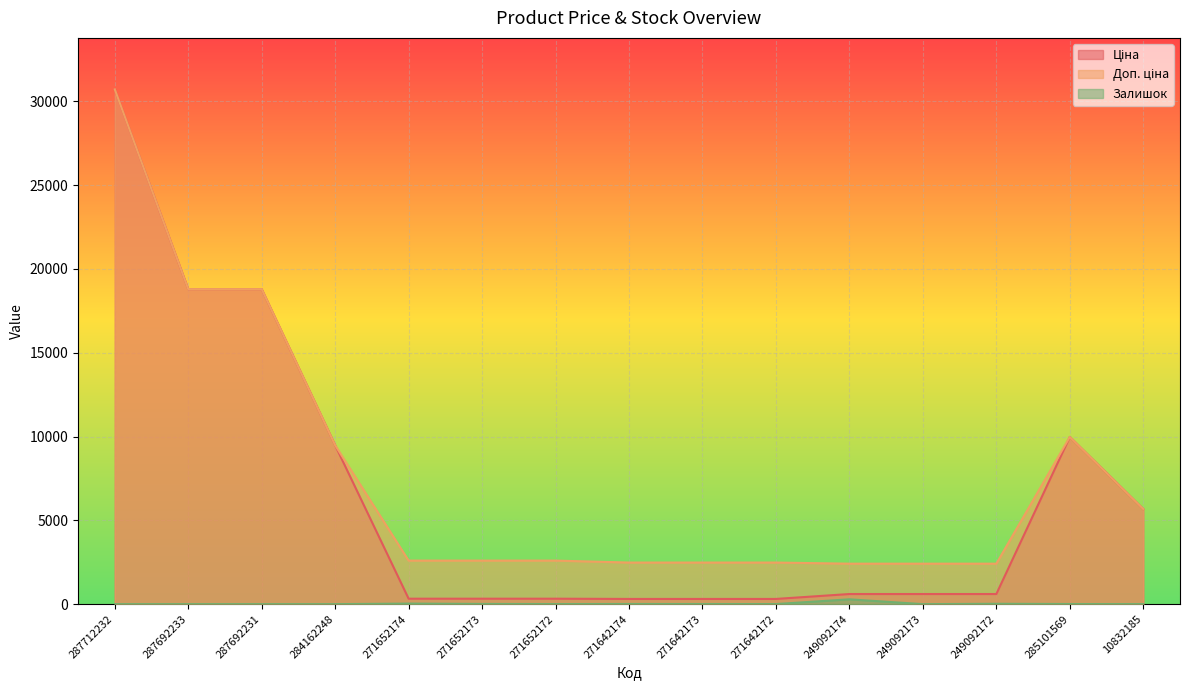

True or false: Ціна and Доп. ціна intersect in this chart.

False